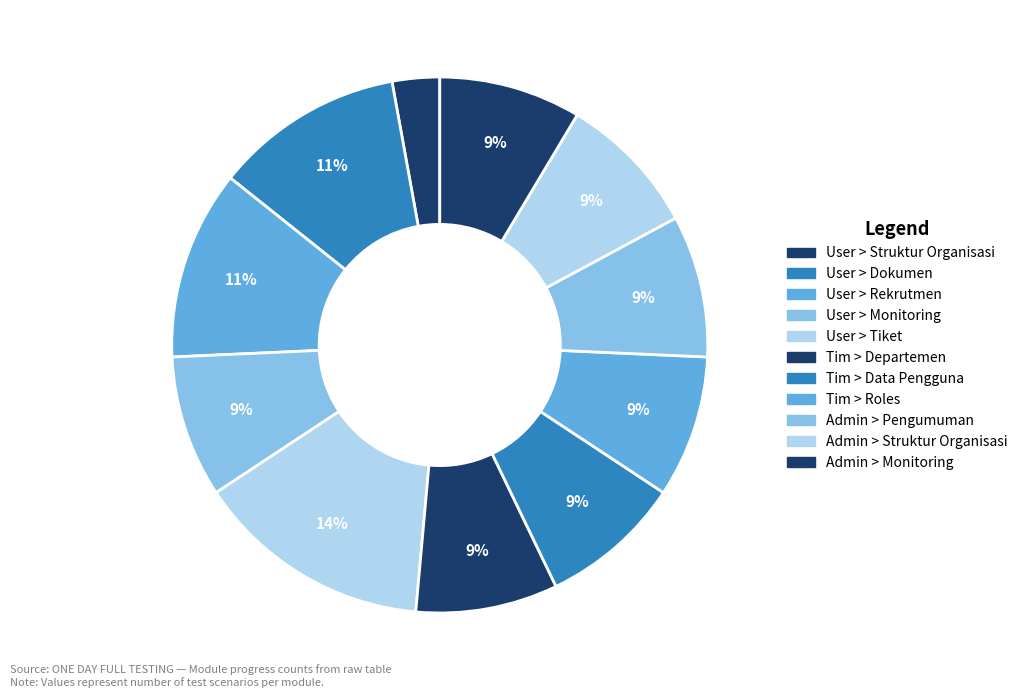

What percentage is the User > Monitoring slice, to the nearest percent?

9%